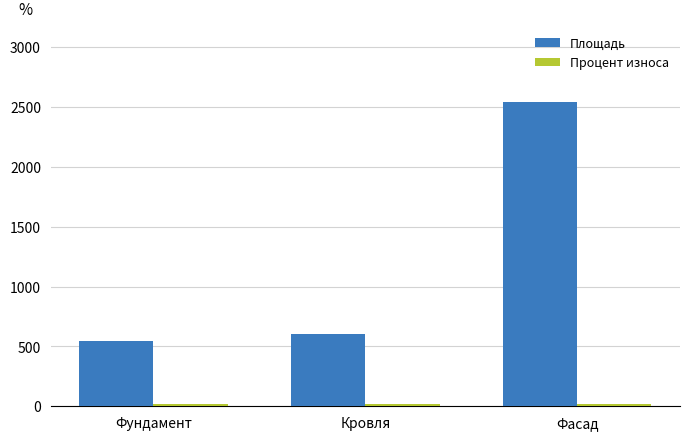

What is the label of the 1st bar from the right?

Фасад